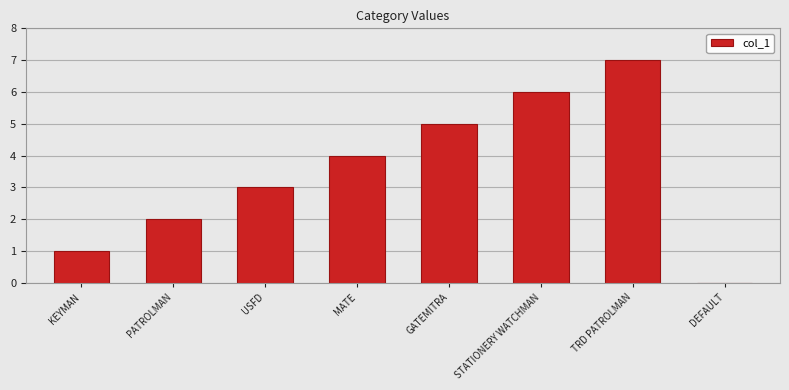

What is the maximum value shown in the chart?

7